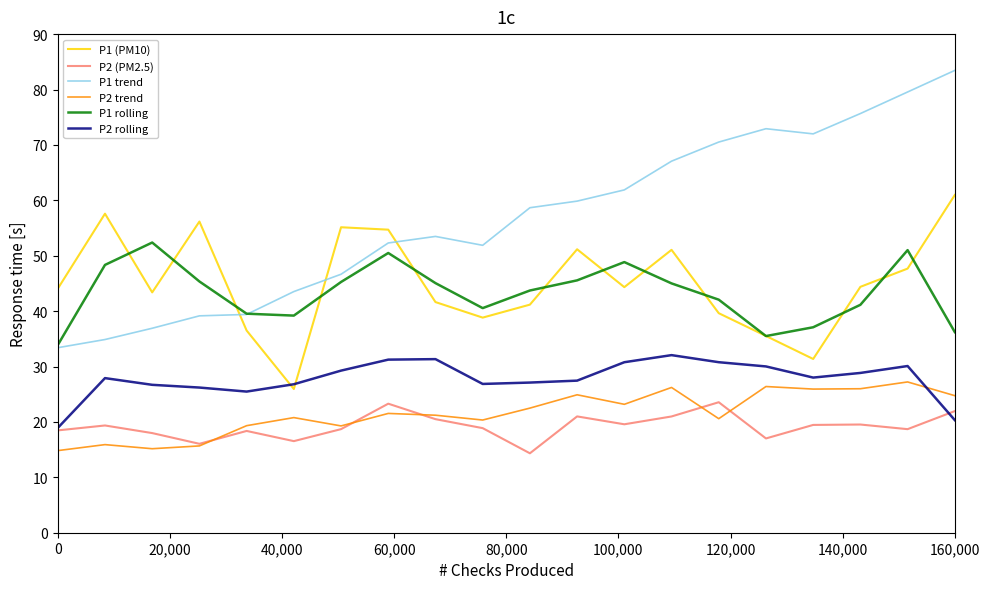

Which series has the widest spread of values?

P1 trend